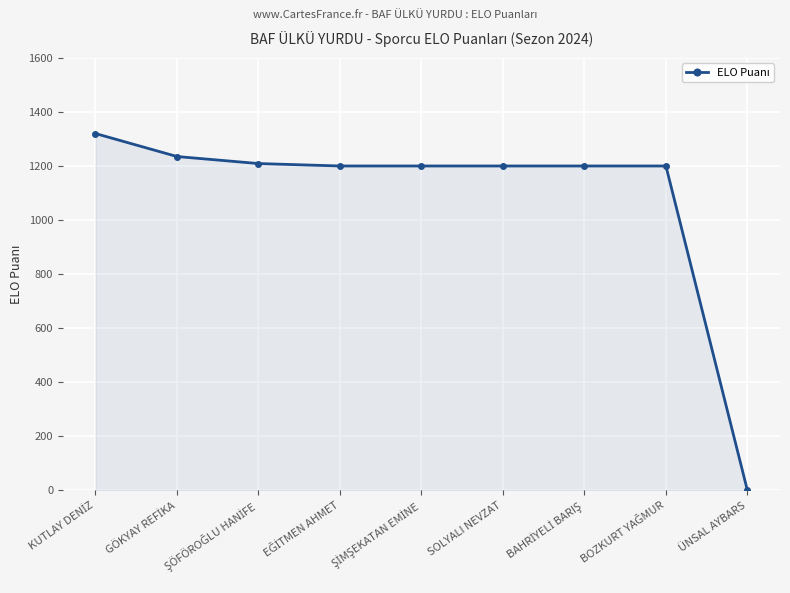

What is the sum of all values?

9764